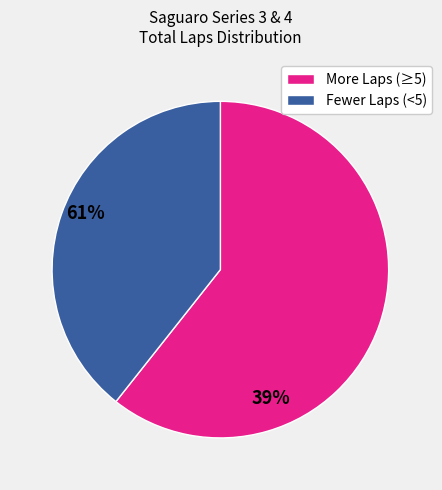

Is there any slice that represents more than half of the pie?

Yes